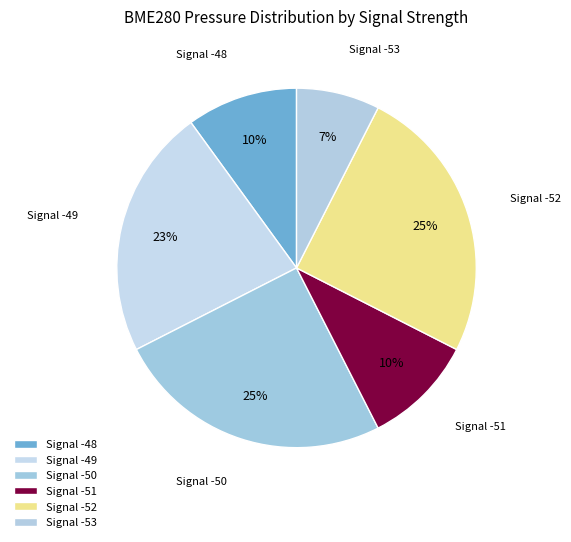

To the nearest percent, what is the average slice percentage?

17%